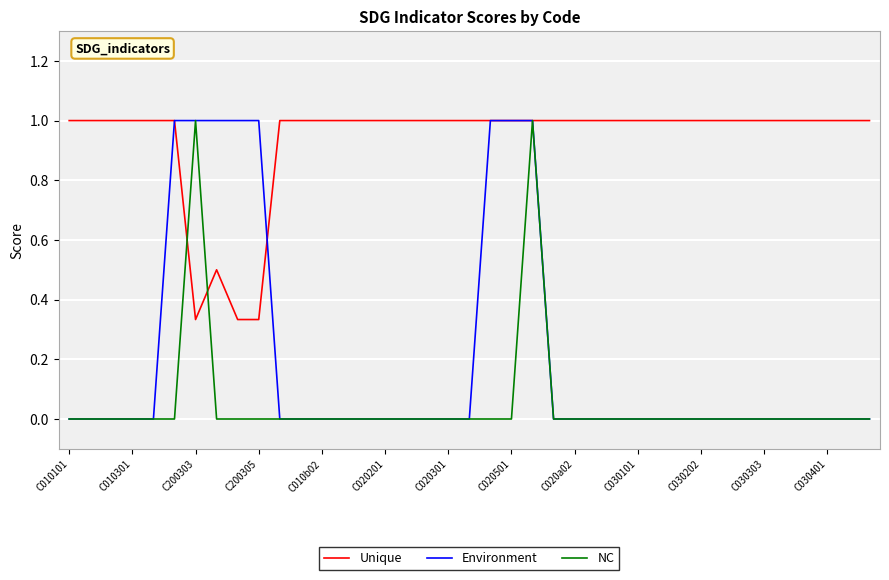

What is the maximum value for Environment?

1.0